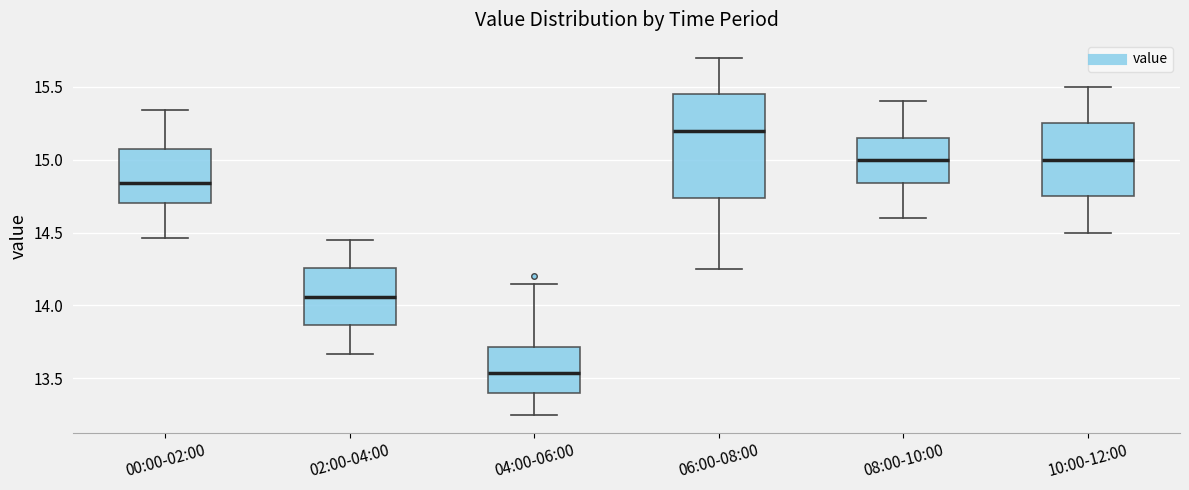

Which box has the lowest median line?

04:00-06:00